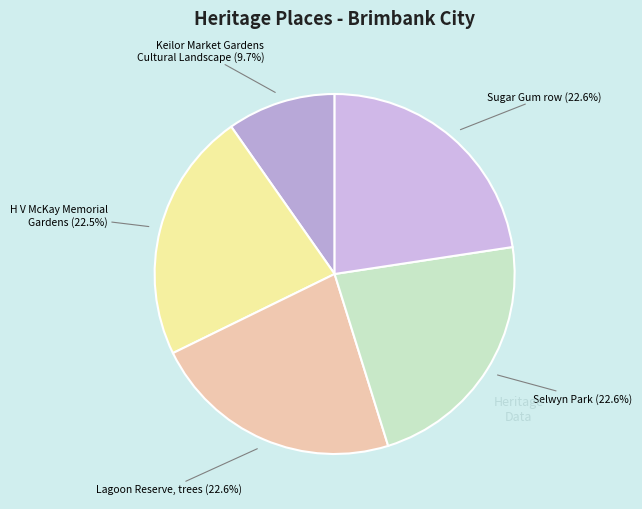

Count the number of slices in the pie.

5